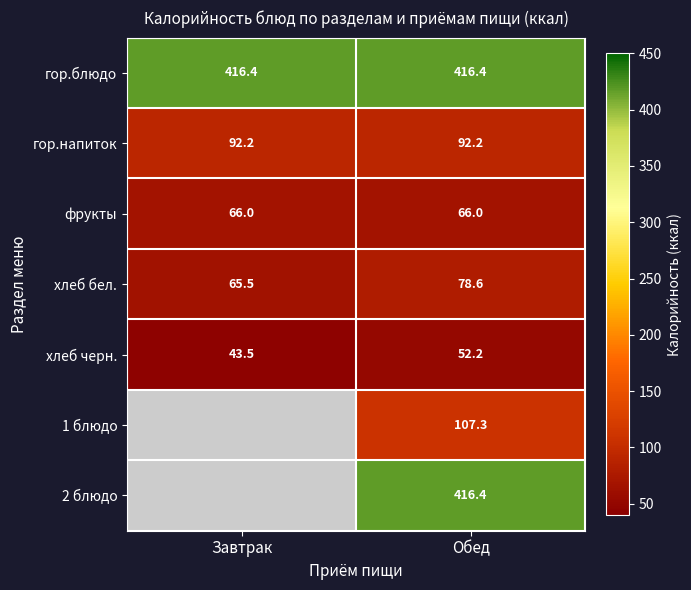

What is the sum of all гор.блюдо values?

832.8